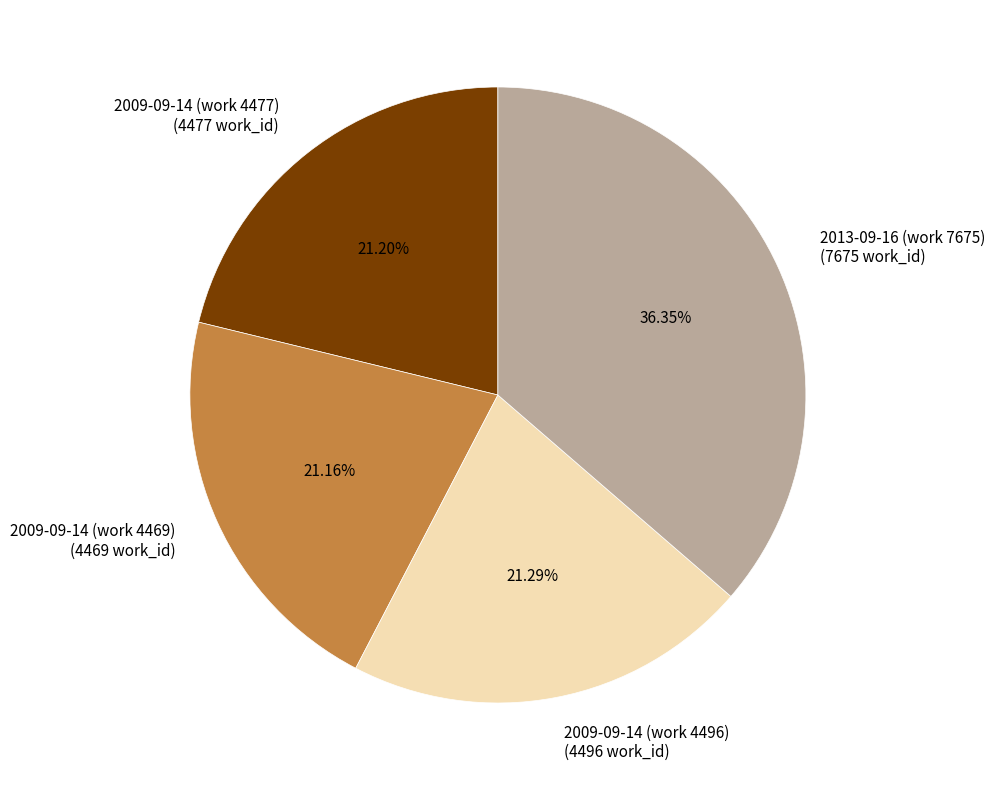

Does 2009-09-14 (work 4477) account for over 50% of the chart?

No